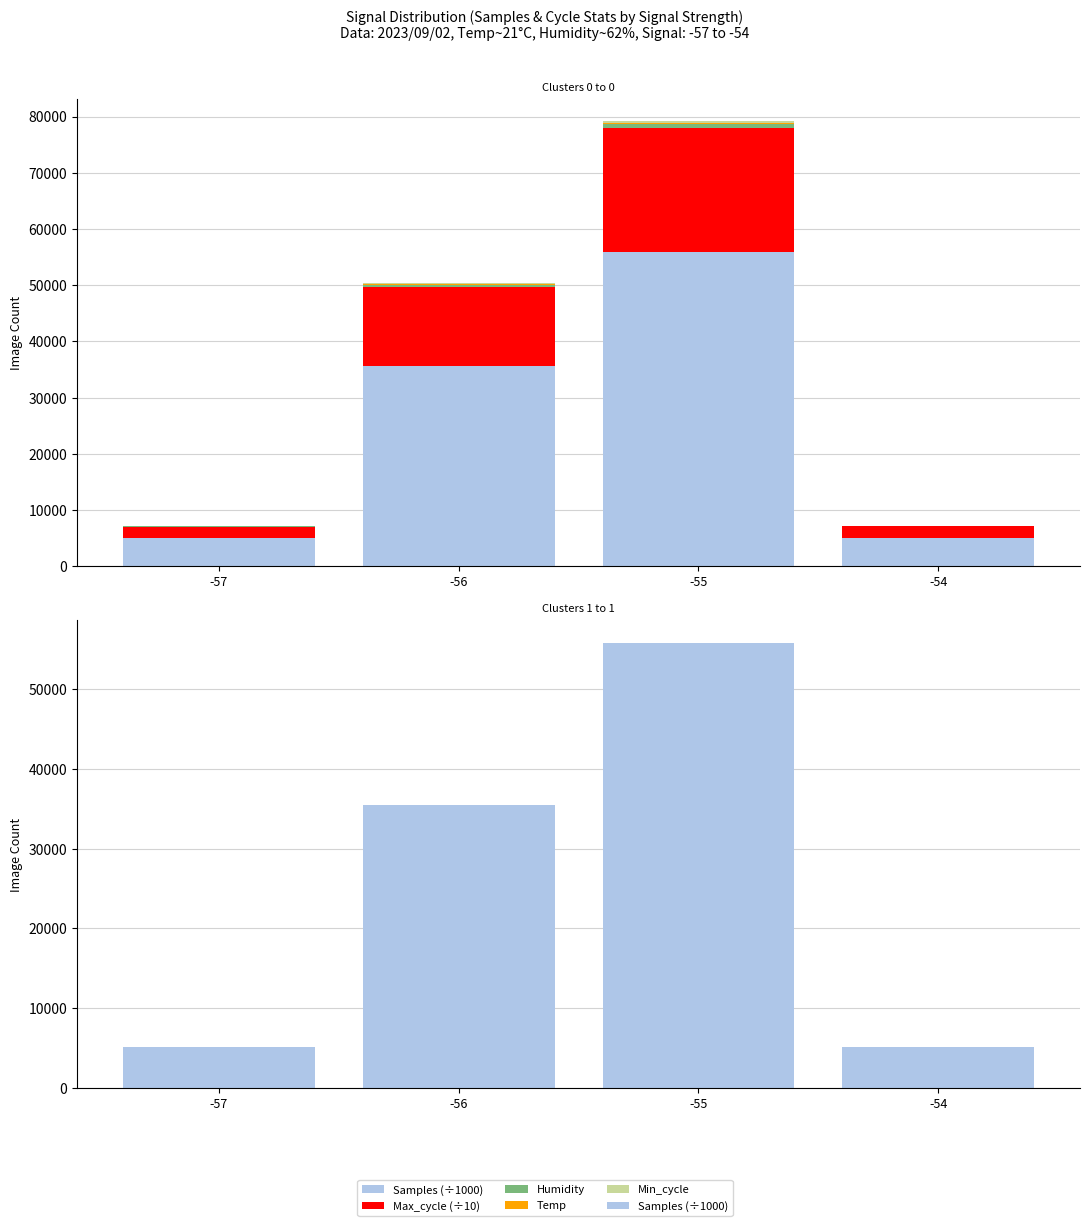

What value does the Min_cycle series have at -57, to the nearest 50?

50